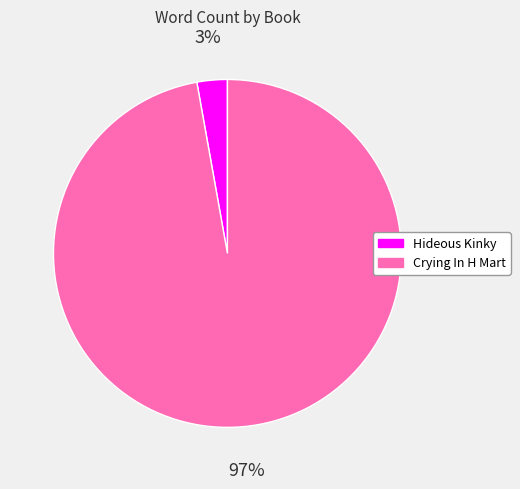

True or false: Hideous Kinky accounts for 3% of the total.

True